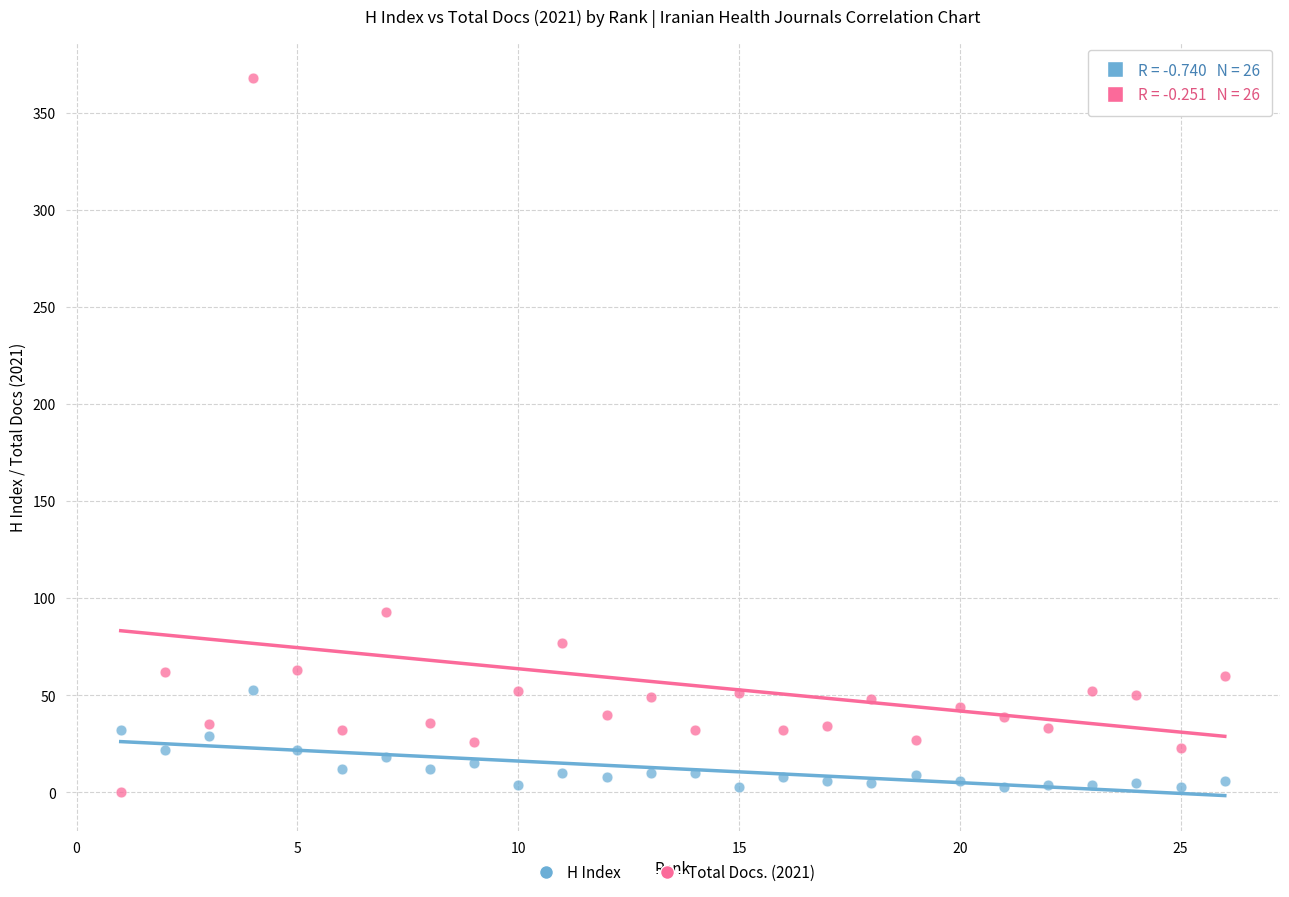

In the Total Docs. (2021) series, what Y value is closest to 184?

93